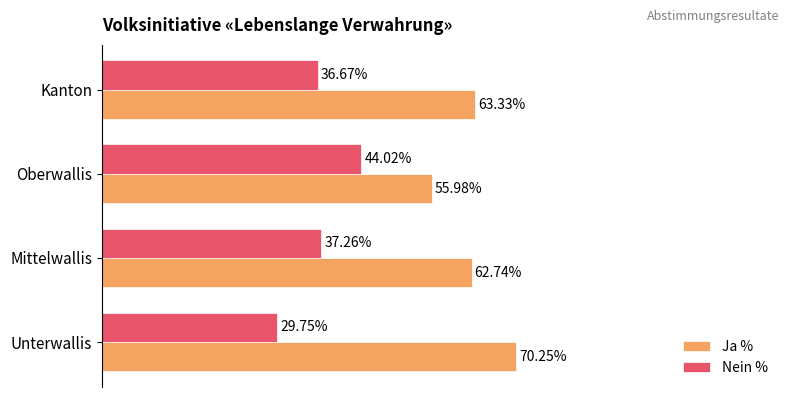

Is the value of Ja % at Kanton greater than the value of Nein % at Mittelwallis?

Yes